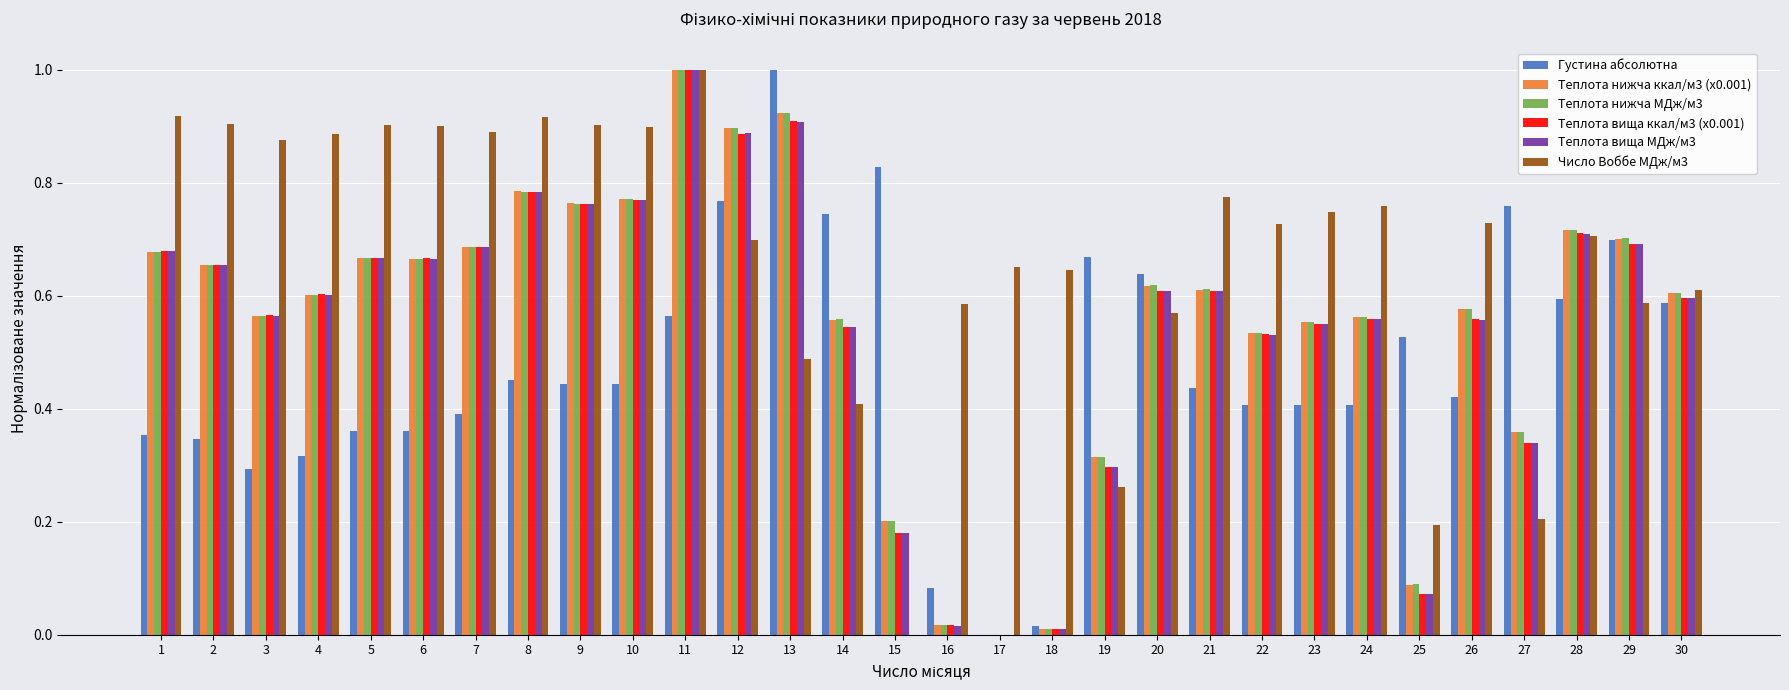

What is the sum of all Теплота вища МДж/м3 values?

16.5